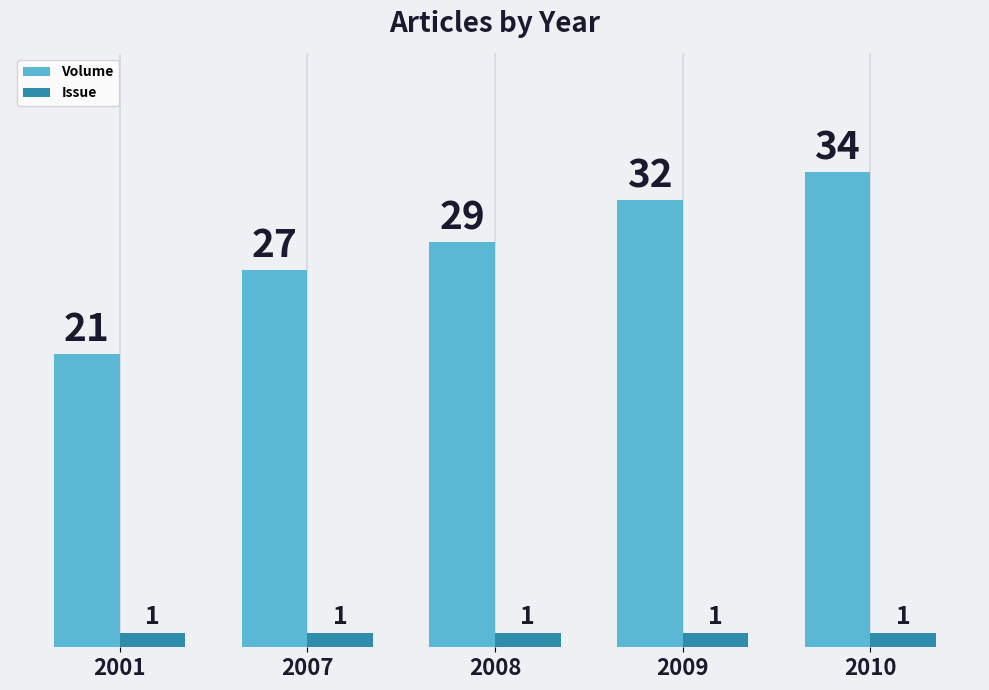

Reading left to right, list all the values displayed in this chart.

Volume: 2001=21	2007=27	2008=29	2009=32	2010=34
Issue: 2001=1	2007=1	2008=1	2009=1	2010=1